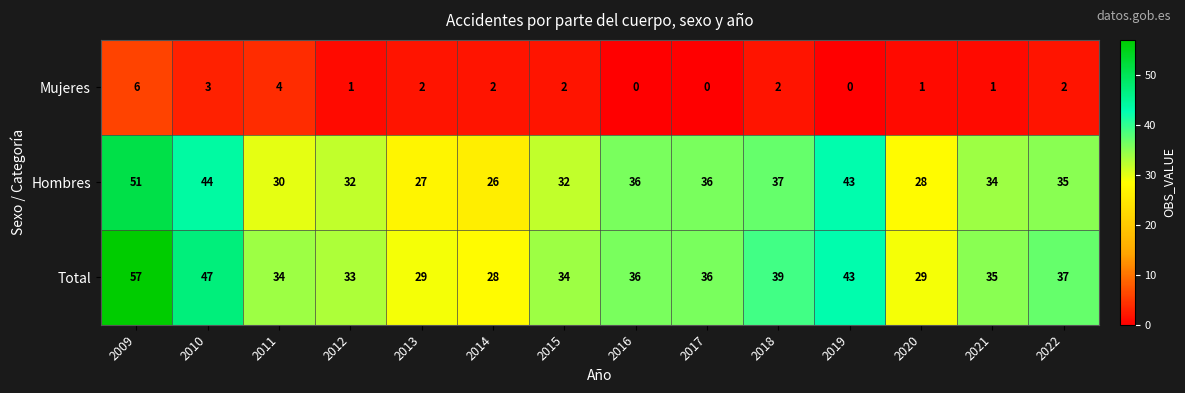

At which label does Hombres first exceed 35?

2009